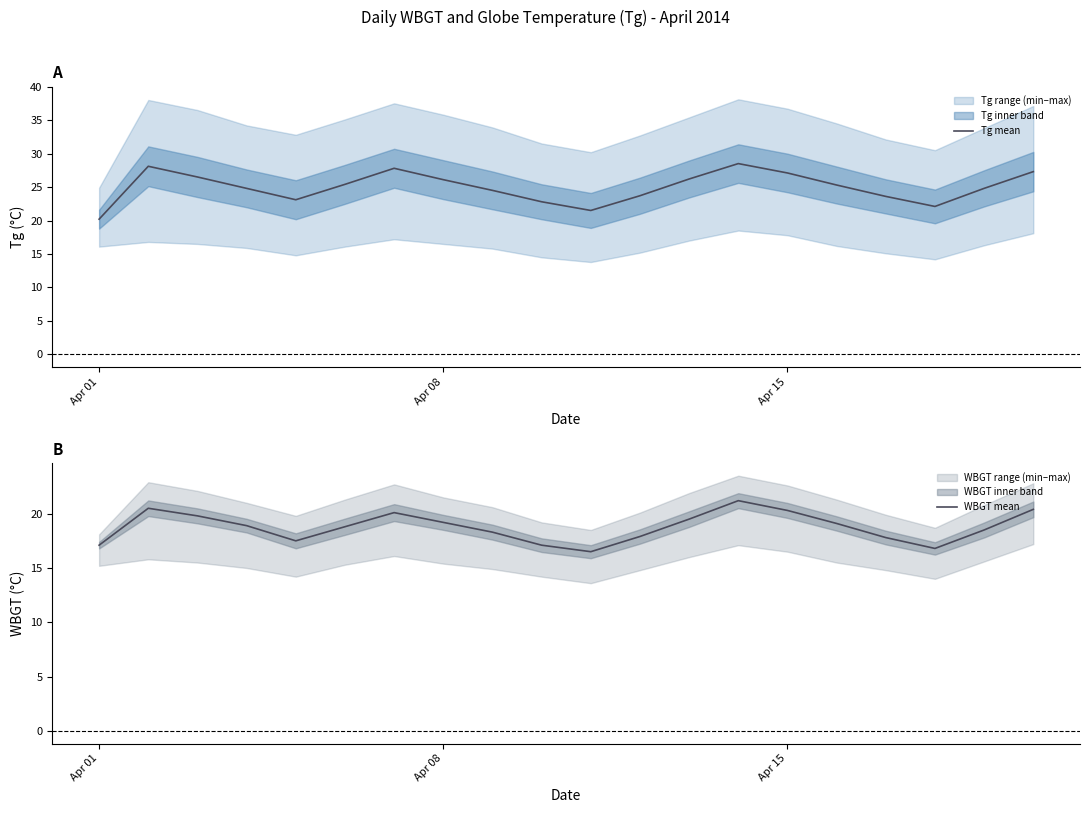

What is the maximum value for Tg mean?

28.5